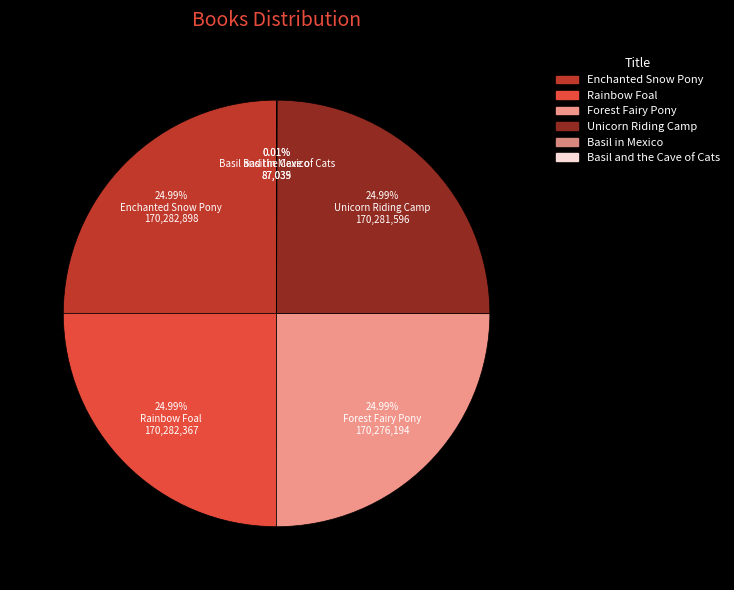

To the nearest percent, what is the difference between the largest and smallest slice percentages?

25%